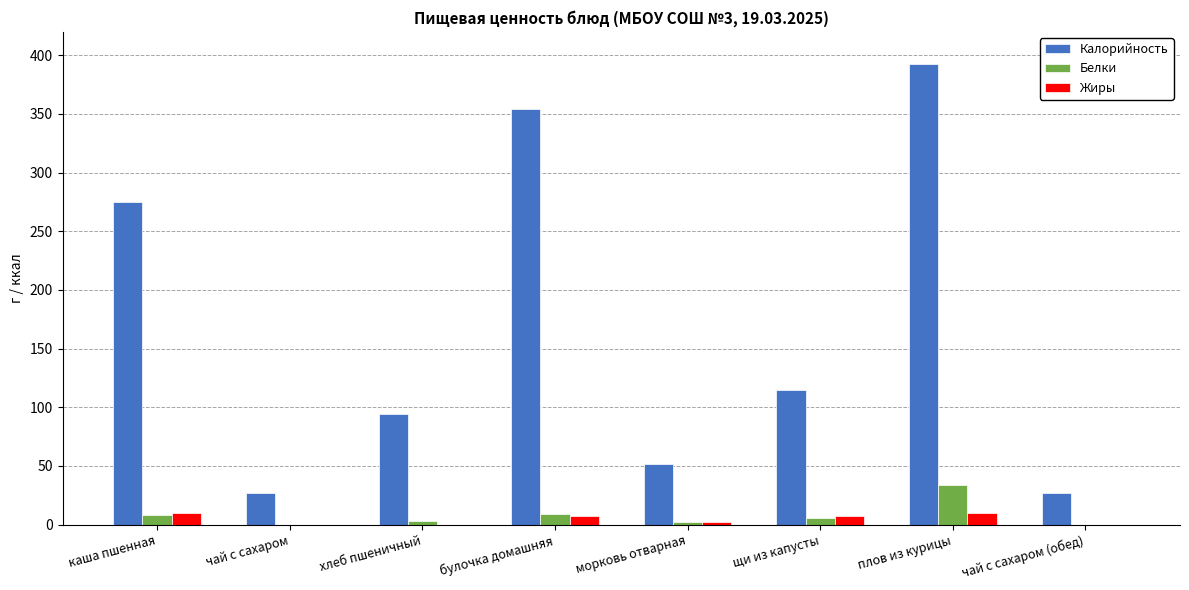

Is the value of Жиры at булочка домашняя greater than the value of Калорийность at чай с сахаром (обед)?

No